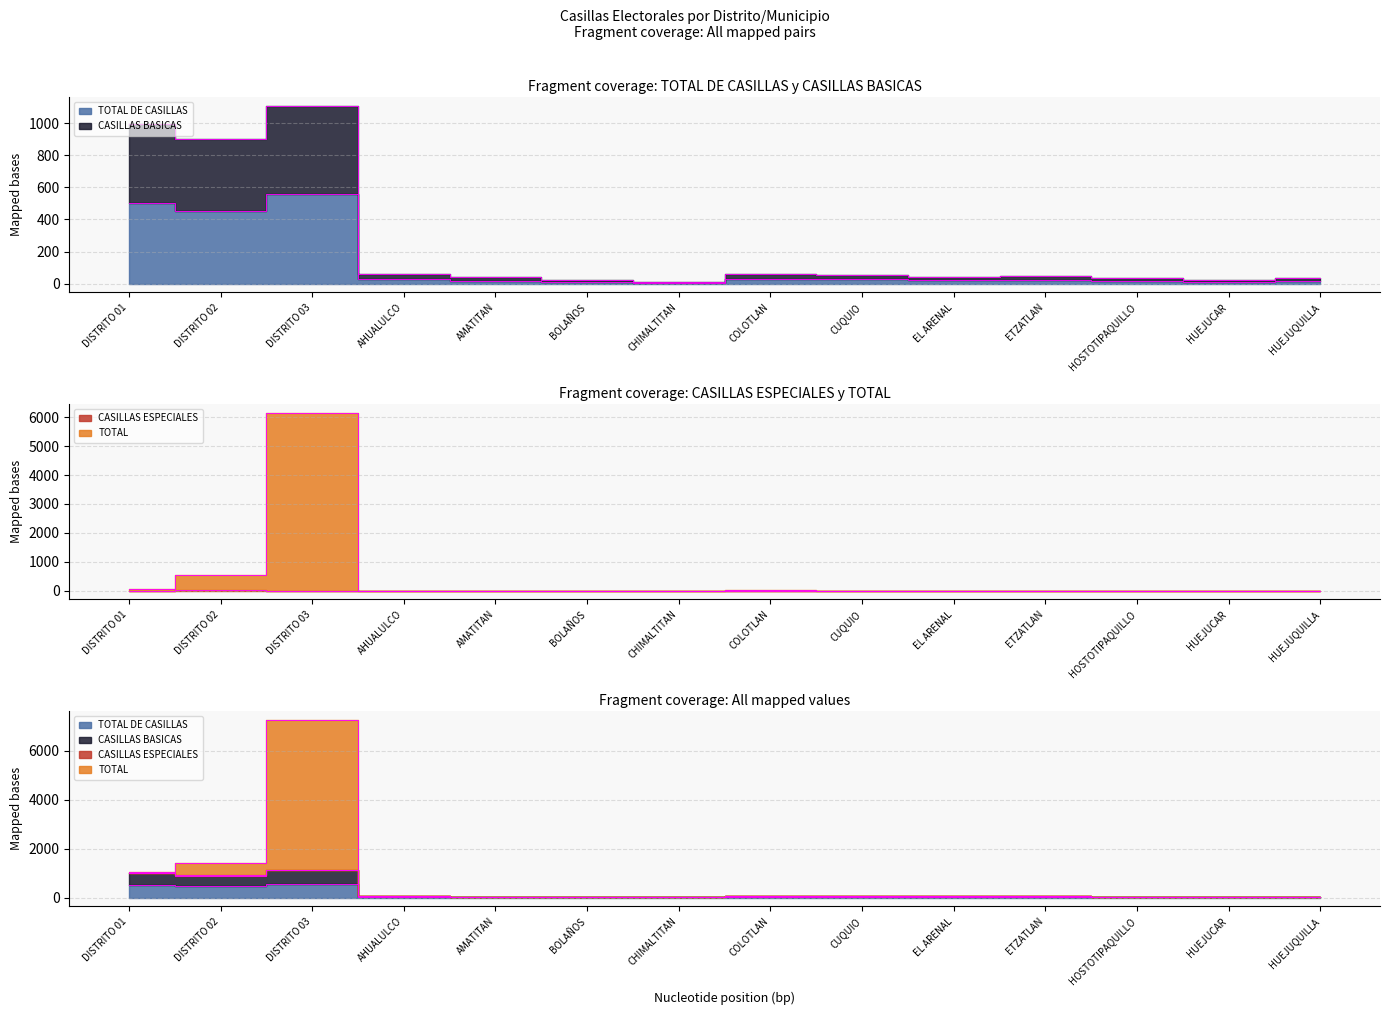

The value of TOTAL DE CASILLAS at CHIMALTITAN is 8. True or false?

False